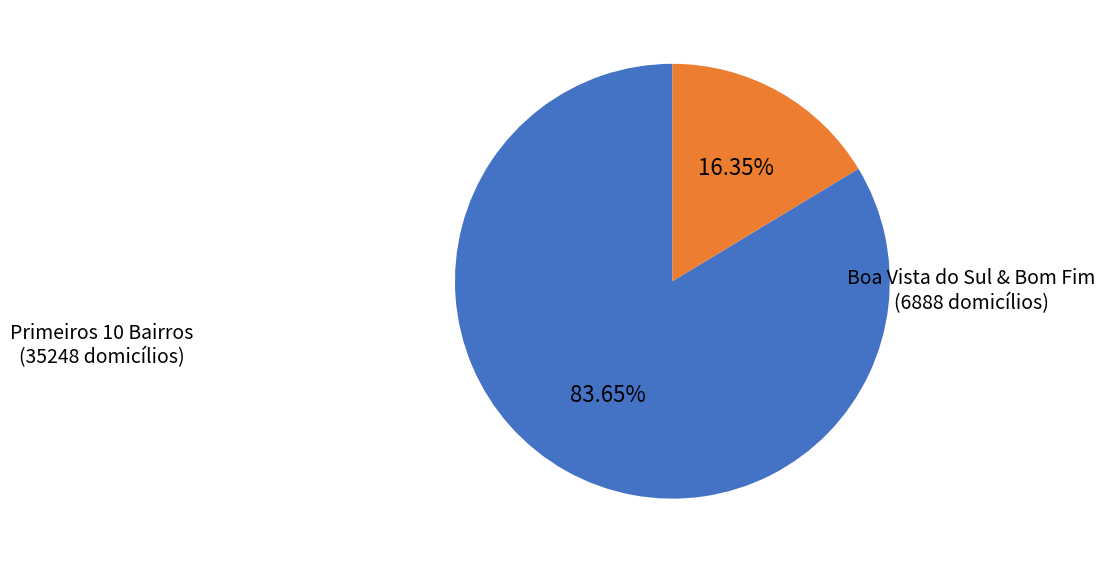

Is there a majority slice in this chart?

Yes